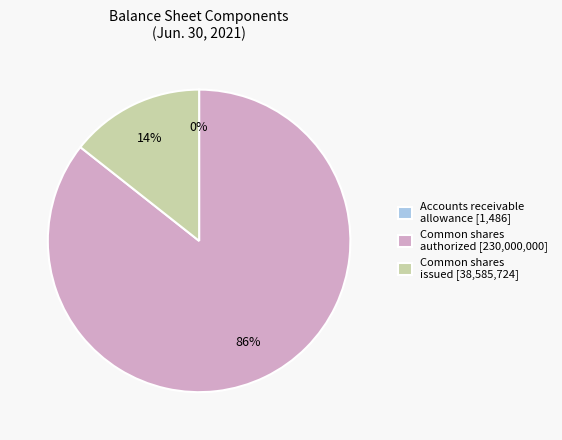

To the nearest percent, what percentage of the pie is Common shares issued [38,585,724]?

14%